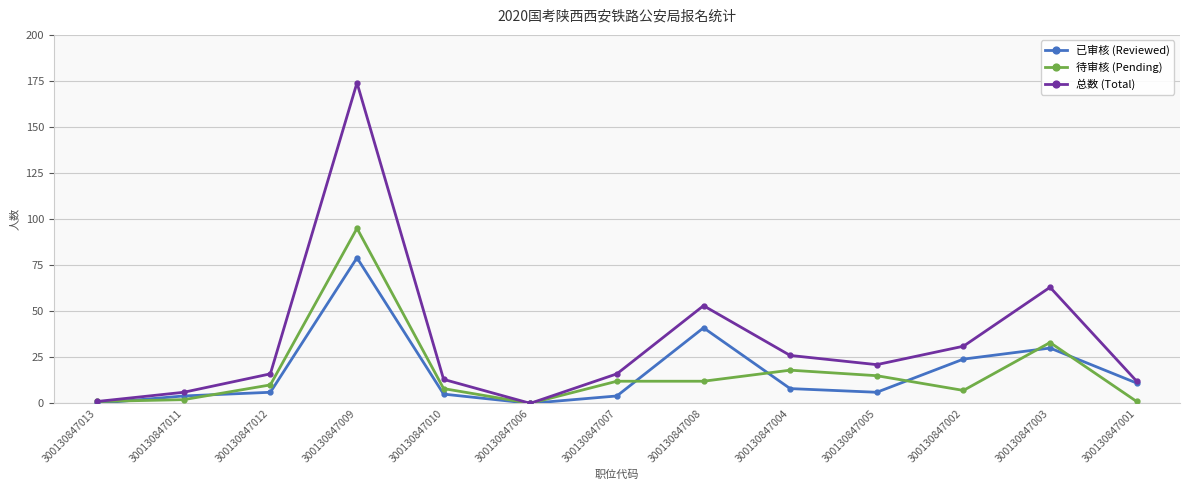

What is the value of the 已审核 (Reviewed) point at the 13th from the left?

11